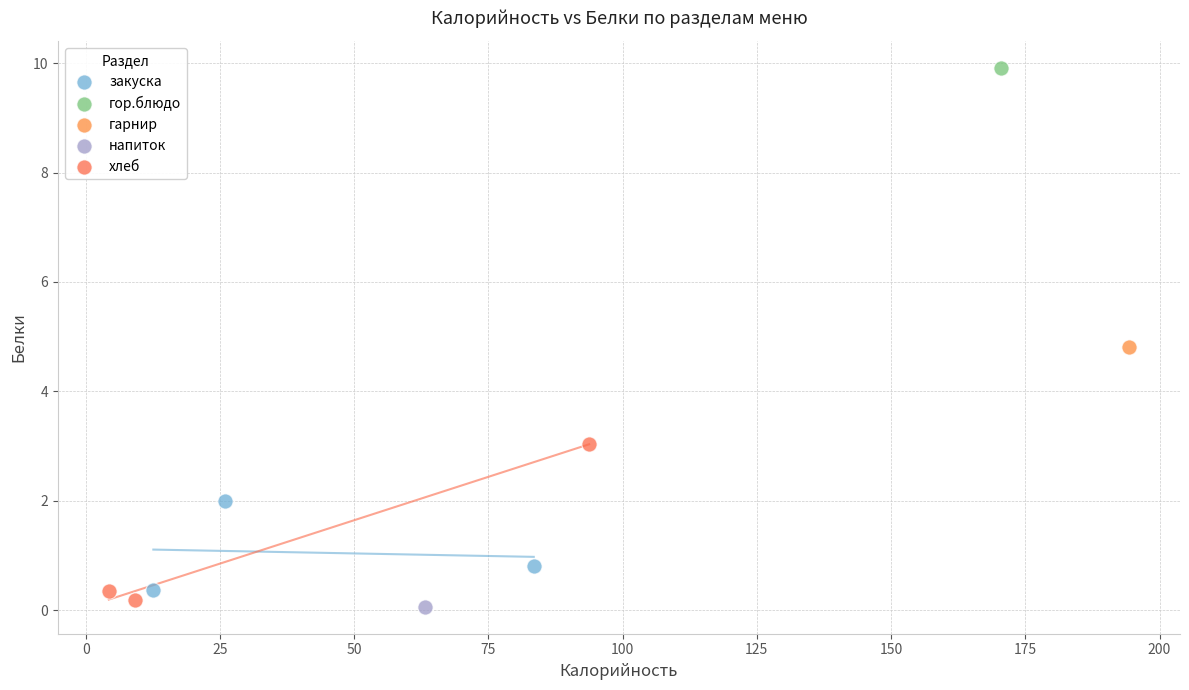

What are all the series names shown in the legend?

закуска, гор.блюдо, гарнир, напиток, хлеб